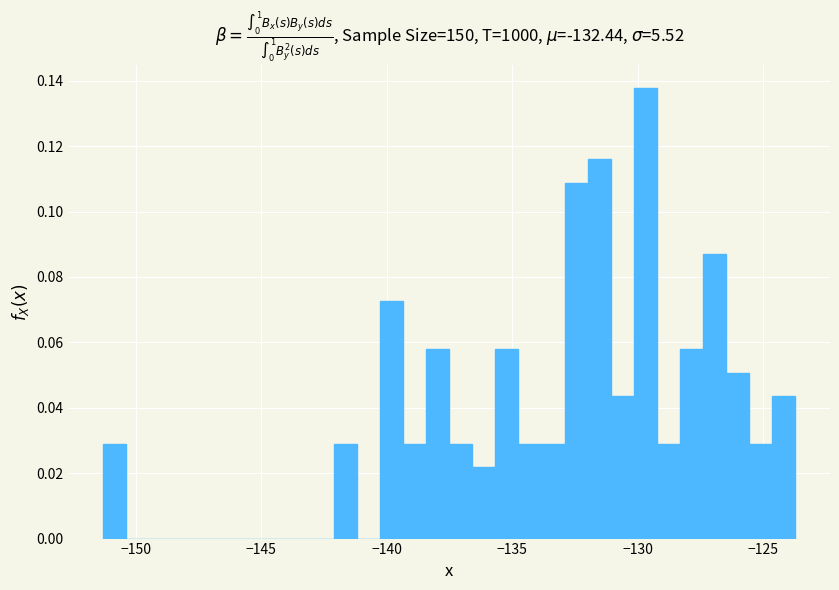

Read against the x-axis, roughly where is the centre of the tallest bar?

-129.5